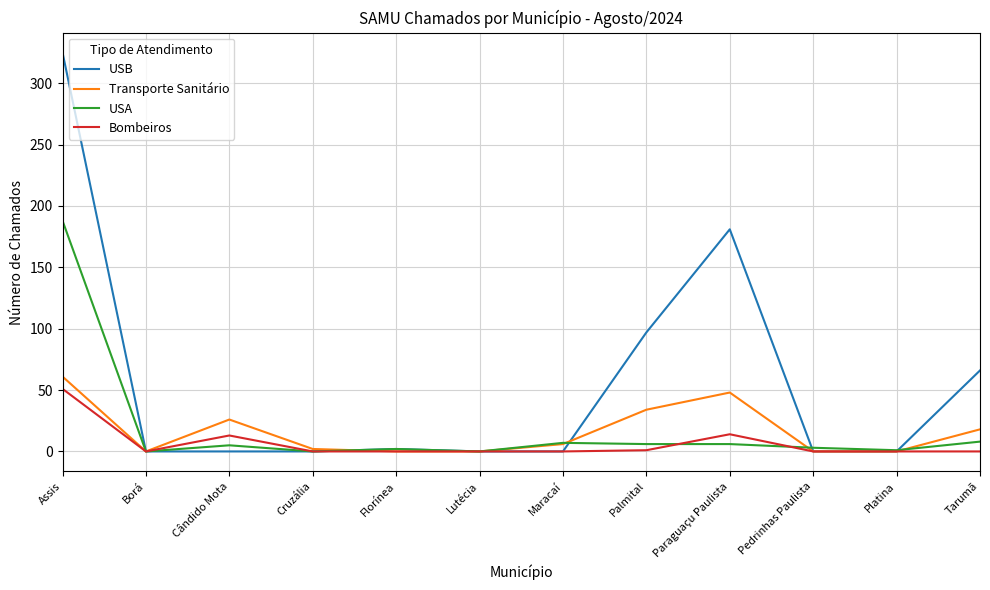

What value does the Transporte Sanitário series have at Palmital?

34